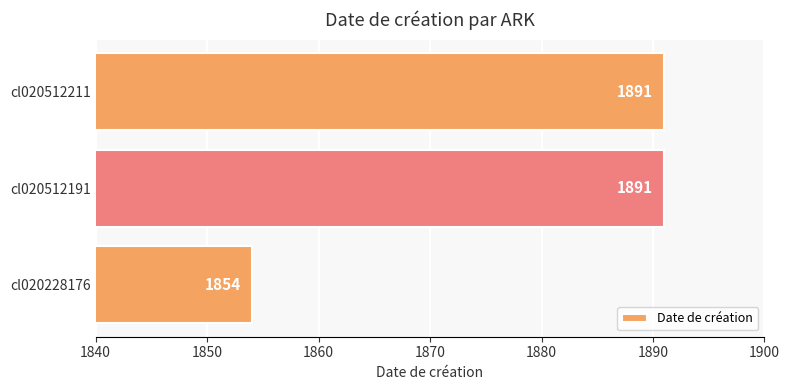

Is it true that the value at cl020512211 is 2490?

False